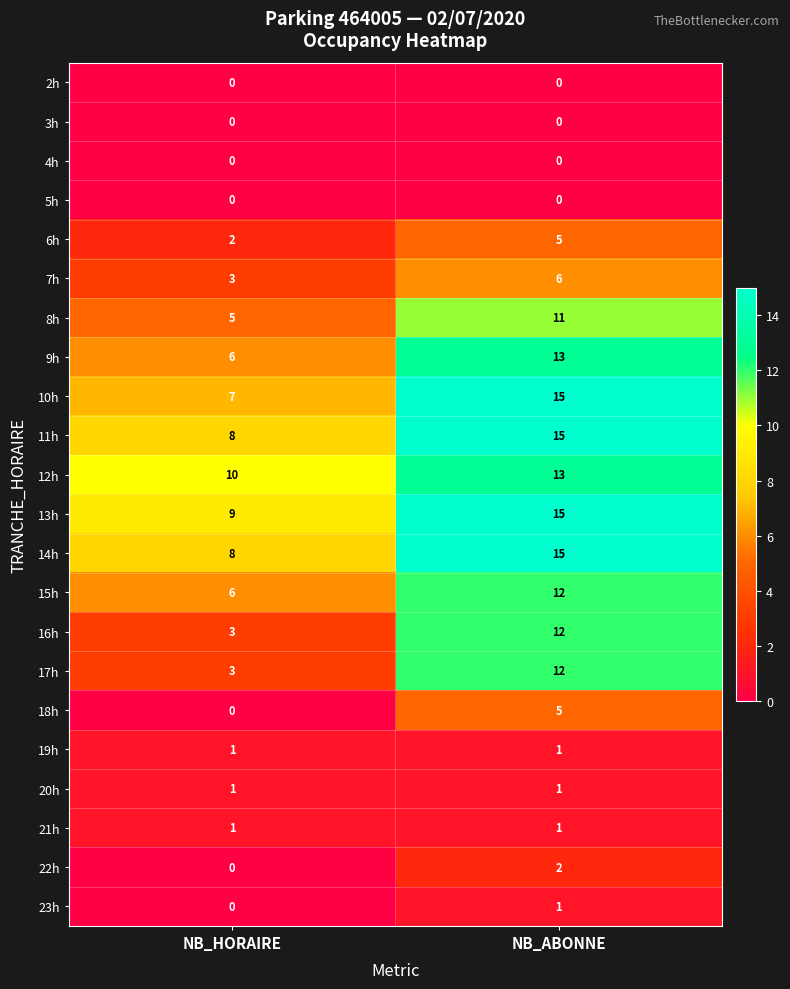

True or false: 17h has a value of 1 at NB_HORAIRE.

False